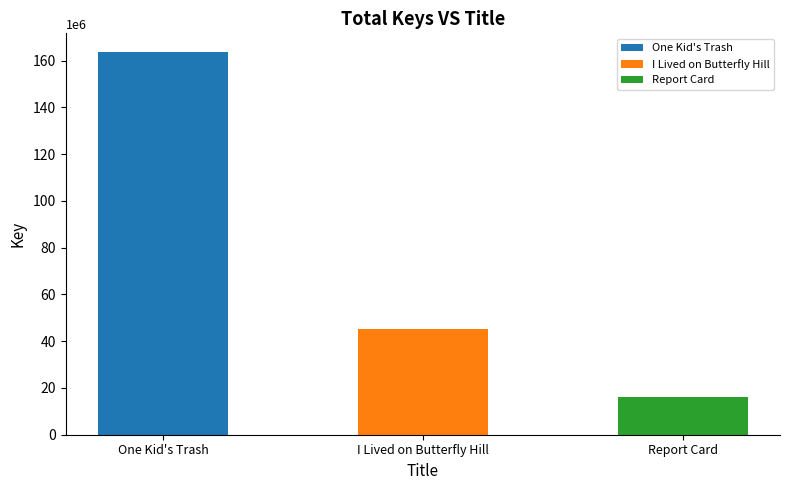

List the labels in order of value, smallest first.

Report Card, I Lived on Butterfly Hill, One Kid's Trash